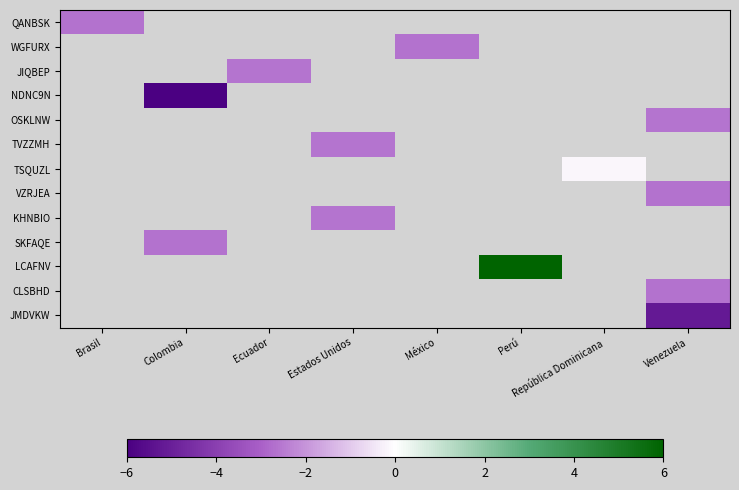

What is the maximum value shown in the chart?

6.0